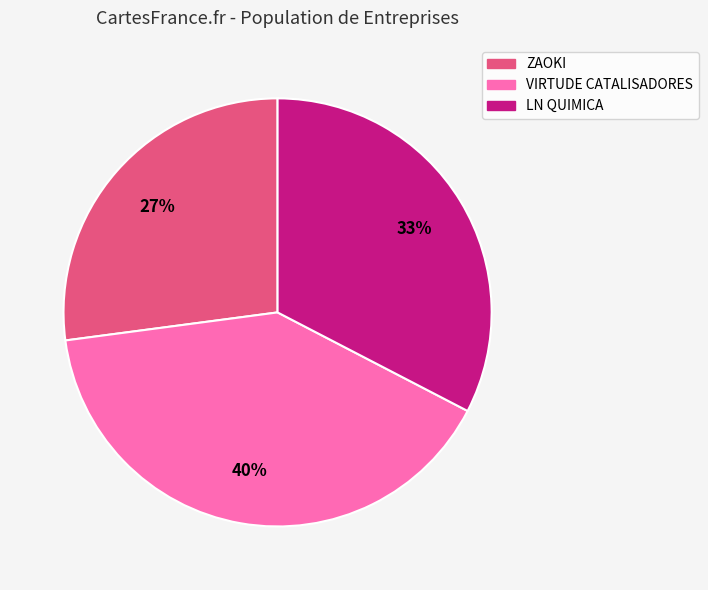

To the nearest percent, what percentage of the pie is ZAOKI?

27%